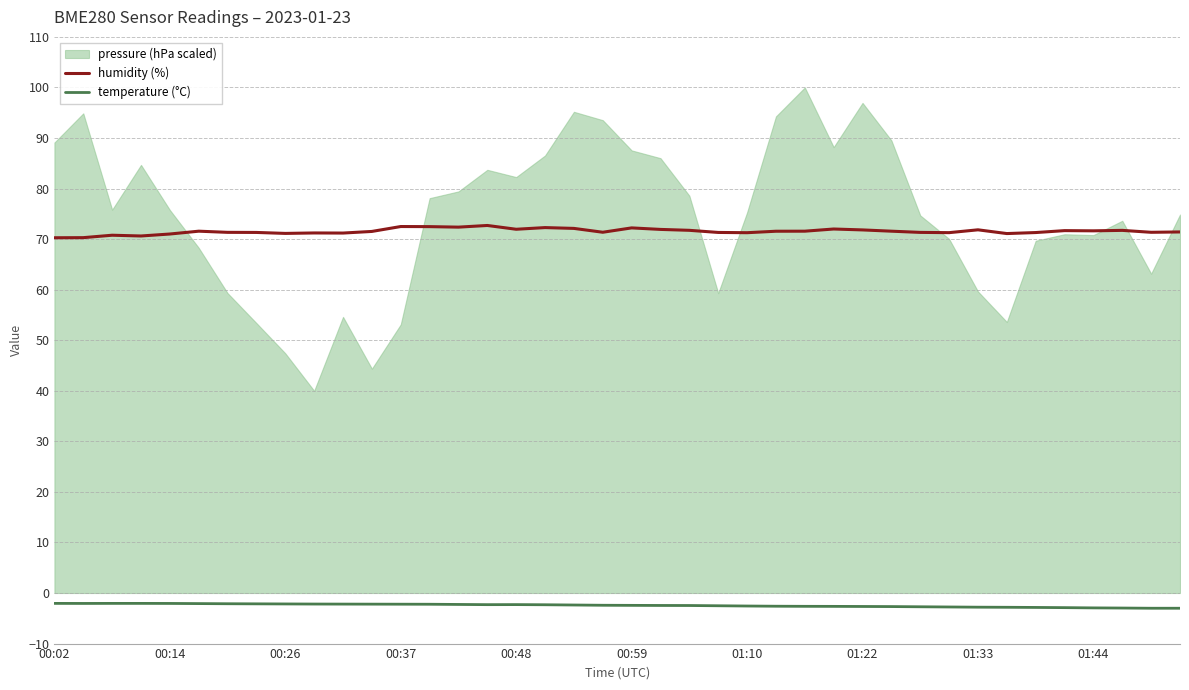

What value does the temperature (°C) series have at 01:10?

-2.6